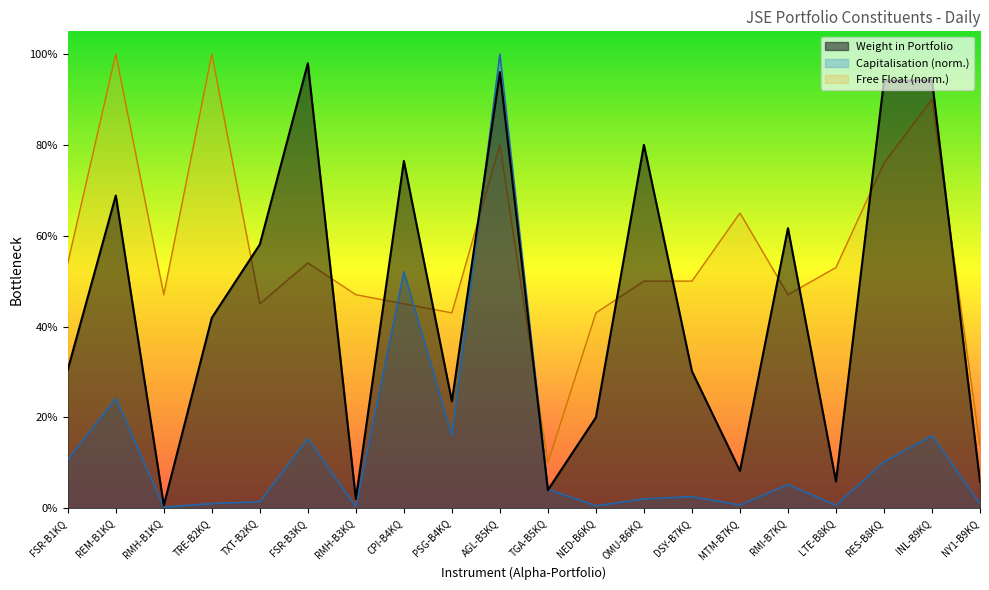

The value of Free Float at NED-B6KQ is 0.2. True or false?

False